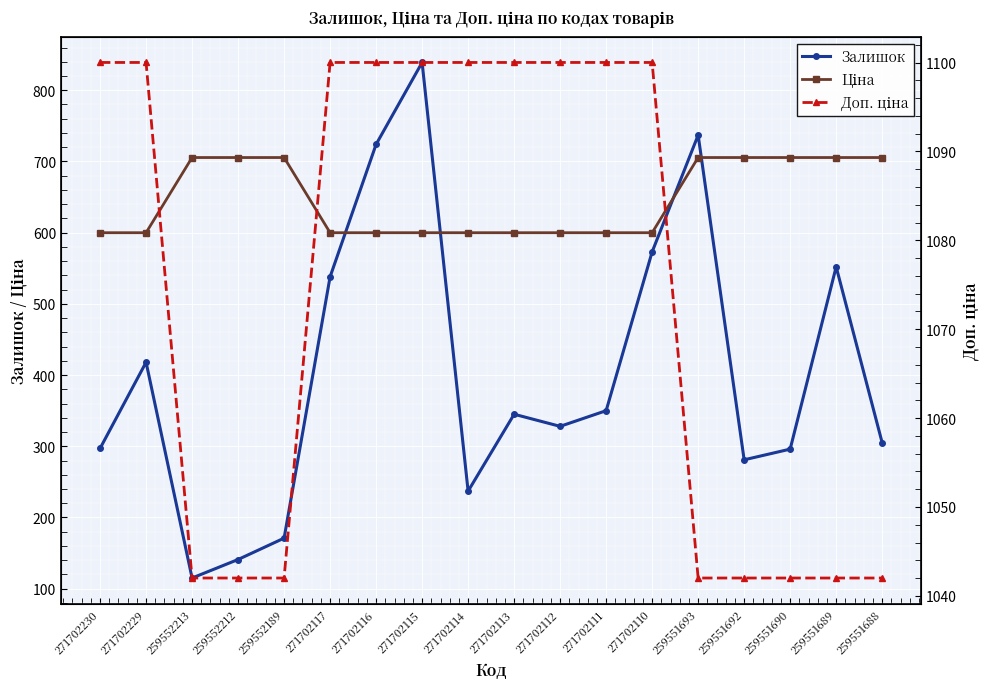

What is the smallest value displayed?

115.0